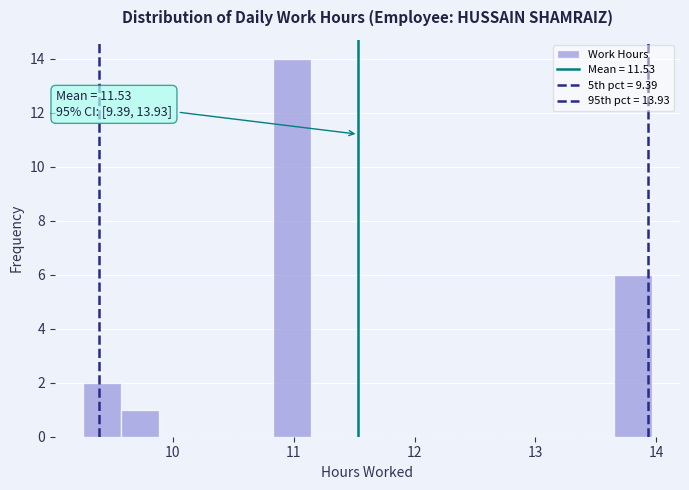

Around what value on the x-axis is the tallest bar? Give the approximate position of its centre, as read against the axis.

11.0